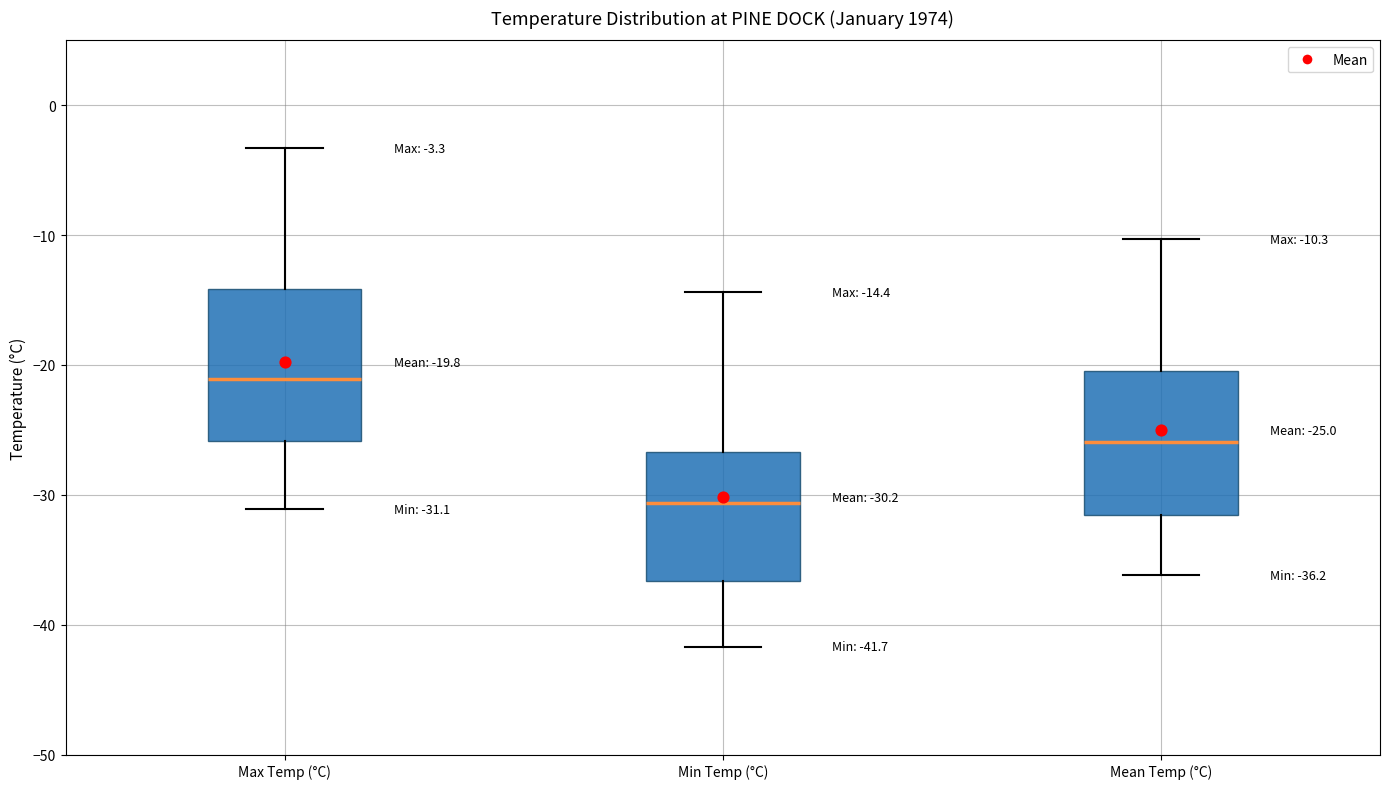

Which box has the lowest median line?

Min Temp (°C)